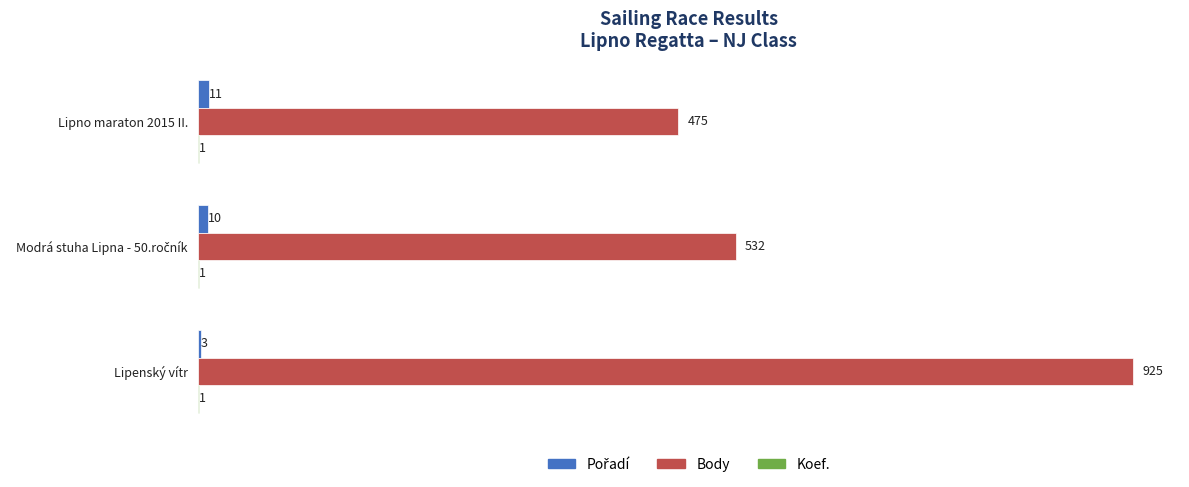

What is the sum of all Body values?

1932